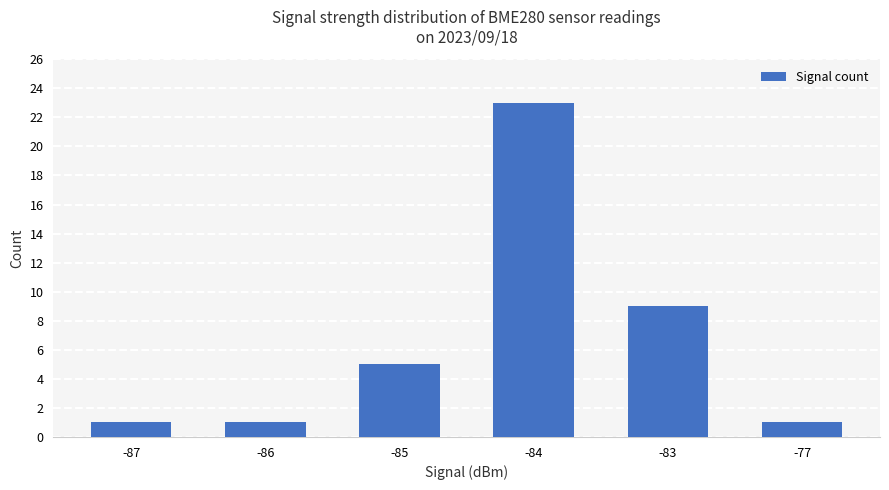

Between -83 and -85, which is larger?

-83